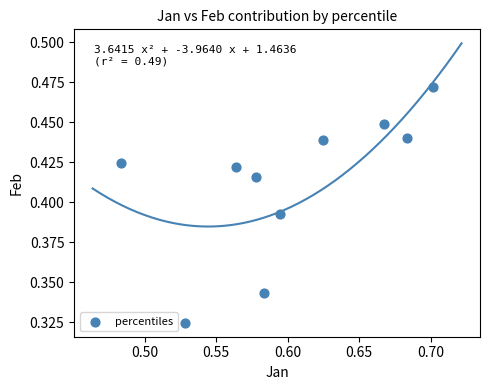

What is the average X value?

0.6